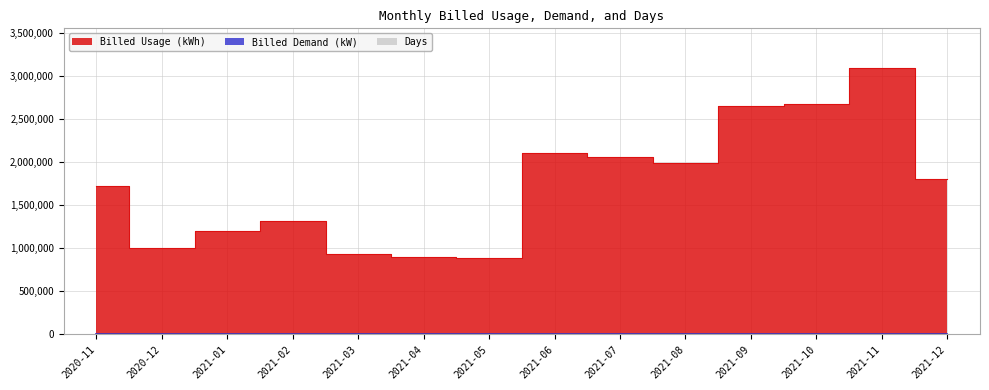

Reading right to left, transcribe all the data shown in this chart.

Billed Usage (kWh): 2021-12=1806000	2021-11=3090000	2021-10=2670000	2021-09=2646000	2021-08=1992000	2021-07=2058000	2021-06=2106000	2021-05=882000	2021-04=894000	2021-03=936000	2021-02=1314000	2021-01=1194000	2020-12=1002000	2020-11=1716000
Billed Demand (kW): 2021-12=5016	2021-11=4974	2021-10=4920	2021-09=4968	2021-08=4932	2021-07=4950	2021-06=5052	2021-05=5088	2021-04=5052	2021-03=5094	2021-02=5160	2021-01=5076	2020-12=5076	2020-11=5022
Days: 2021-12=30	2021-11=31	2021-10=30	2021-09=30	2021-08=32	2021-07=30	2021-06=29	2021-05=32	2021-04=31	2021-03=28	2021-02=28	2021-01=34	2020-12=29	2020-11=32